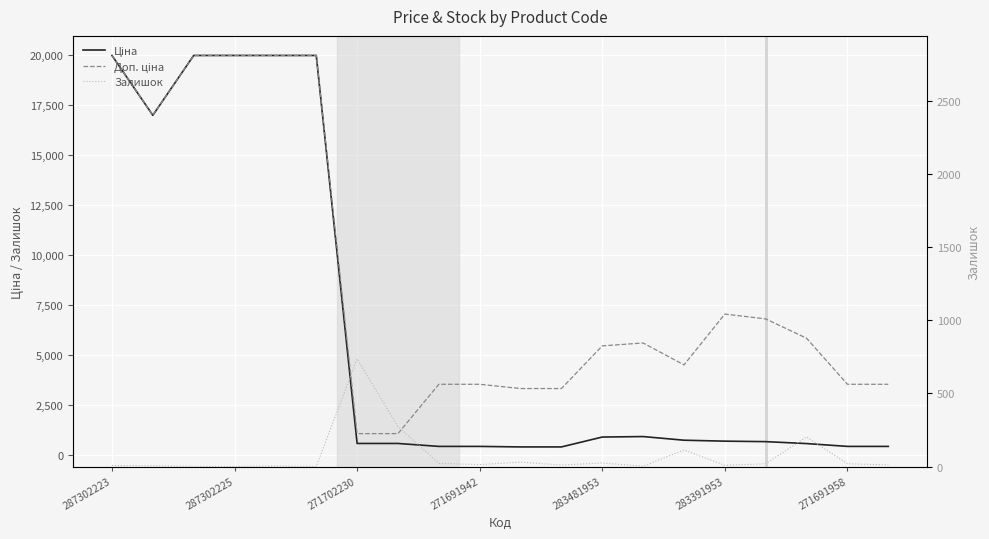

True or false: Залишок and Доп. ціна cross at least once.

False